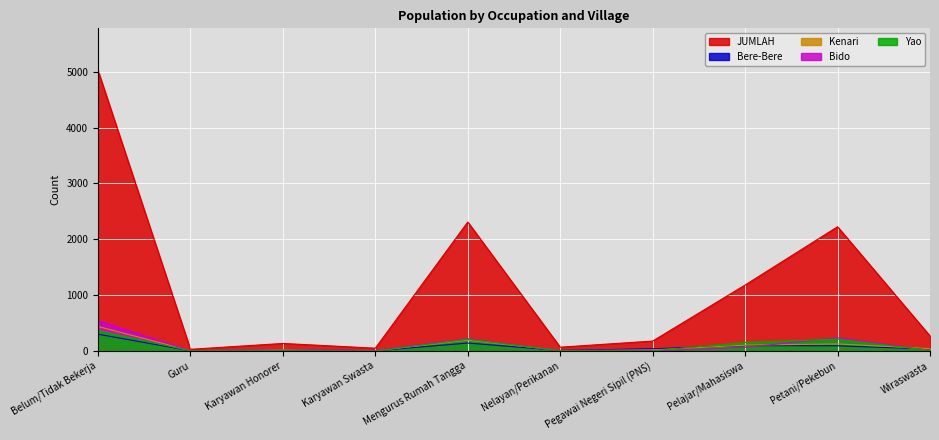

The value of Kenari at Karyawan Swasta is 1. True or false?

False